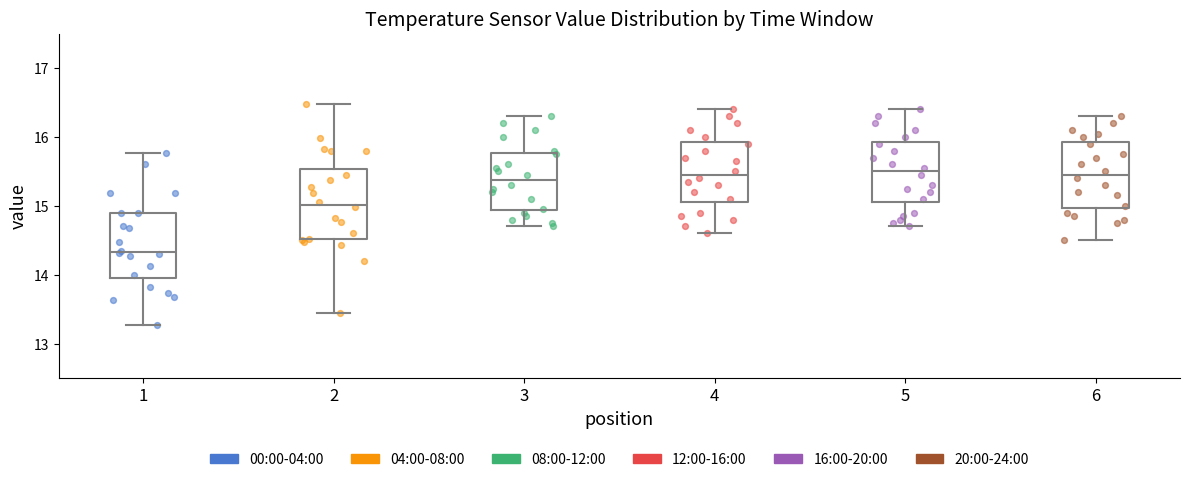

Which box has the lowest median line?

1